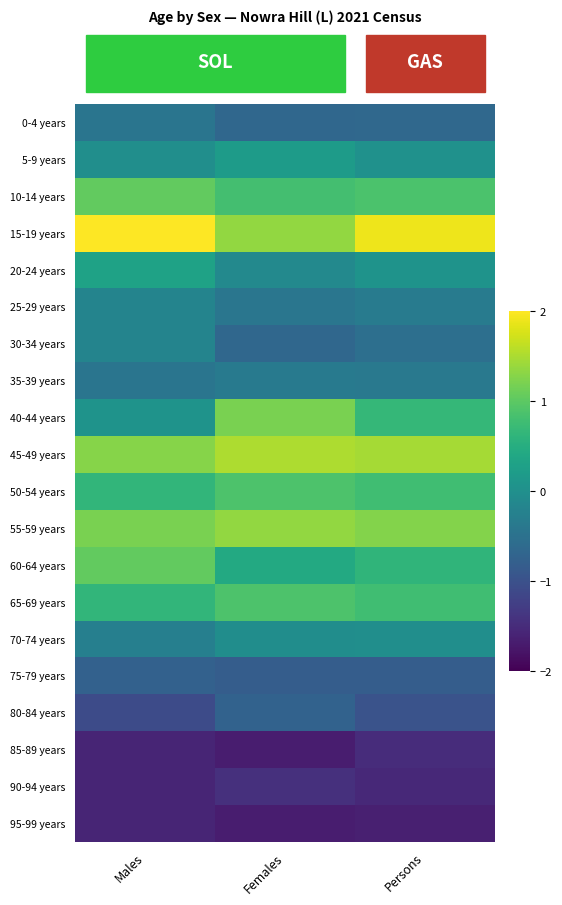

Which category has the lowest value across all series?

Females